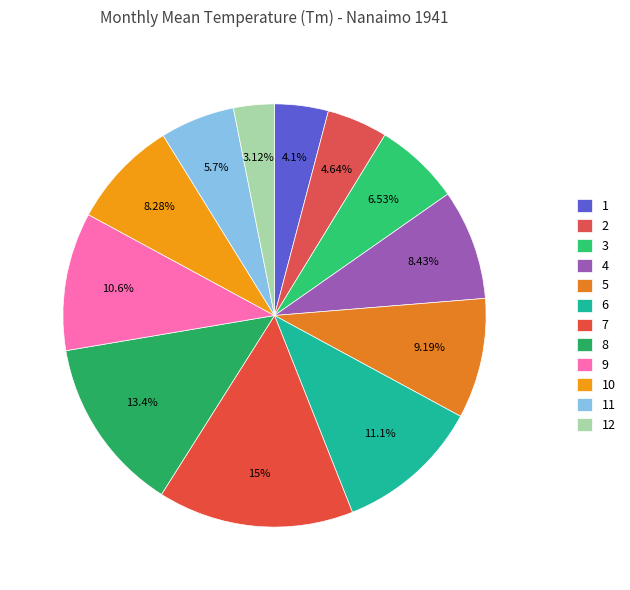

To the nearest percent, what is the combined percentage of 10 and 12?

11%